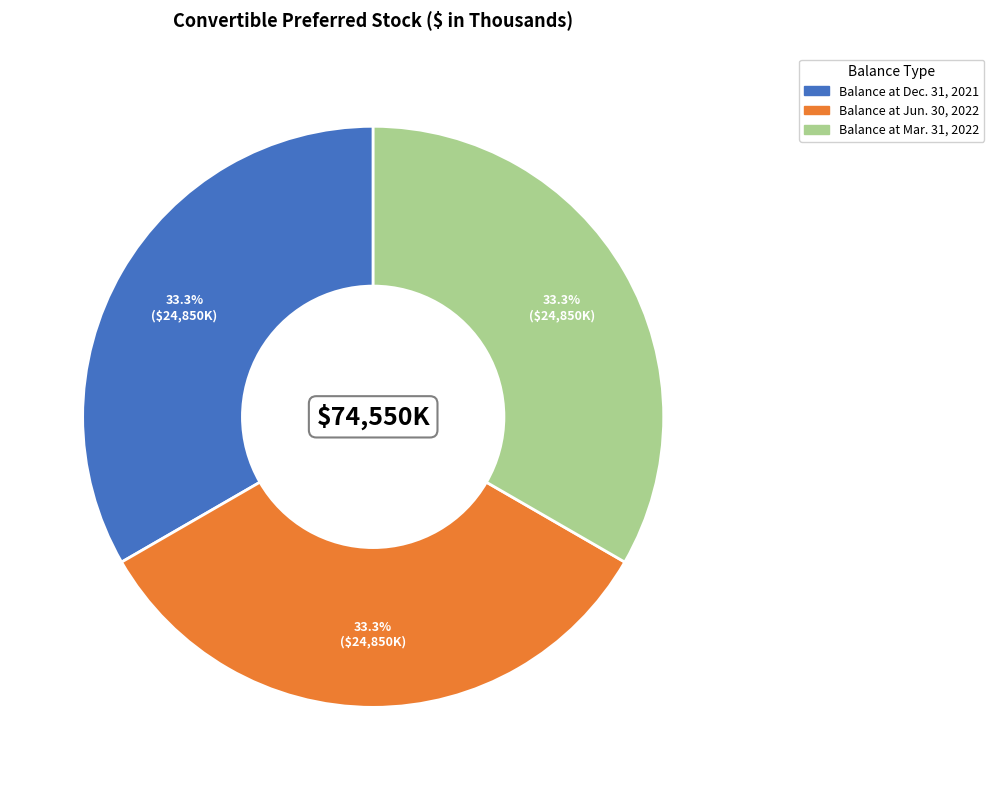

How many segments does this pie chart have?

3